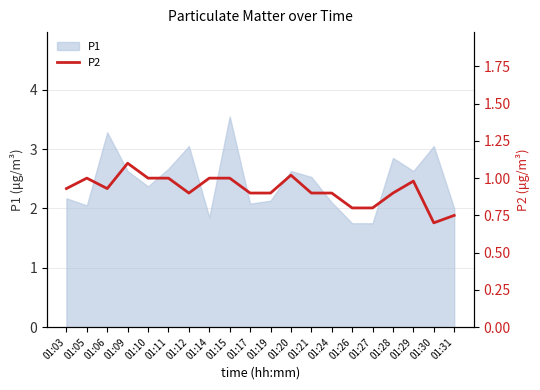

True or false: the data has more than 2 interior local peaks.

True